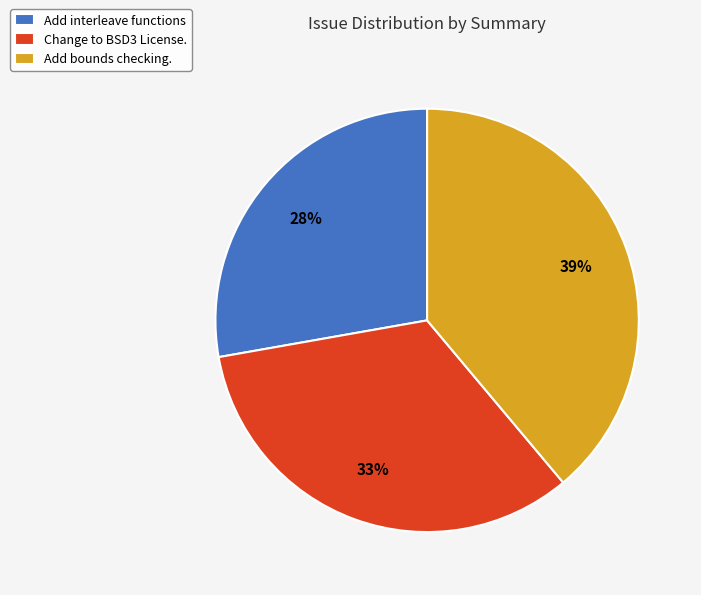

Is there a majority slice in this chart?

No